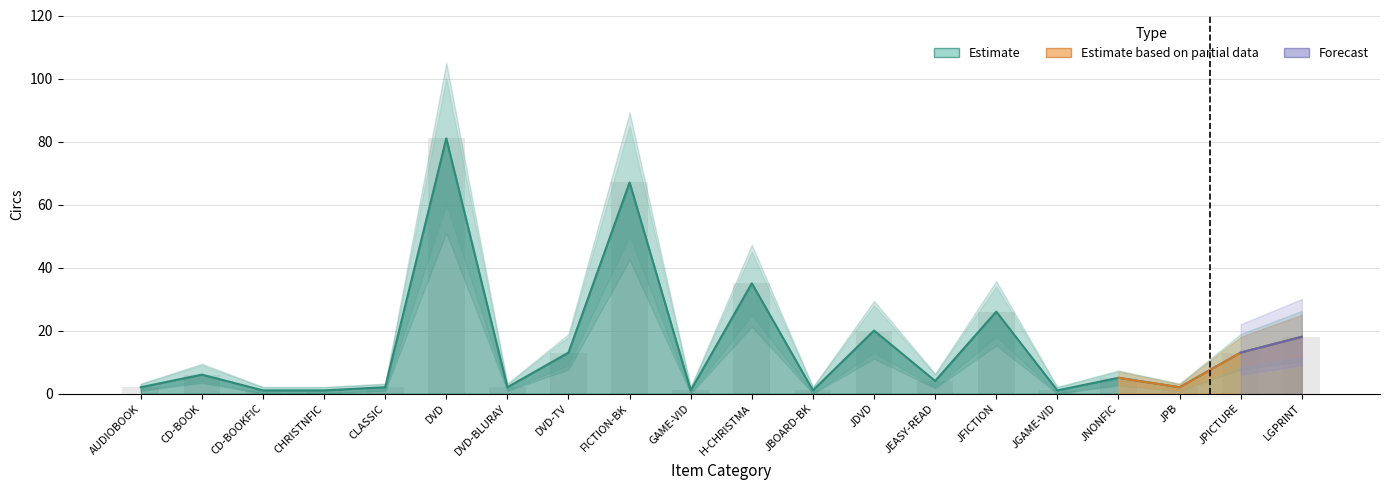

The value of Circs at JFICTION is 39. True or false?

False